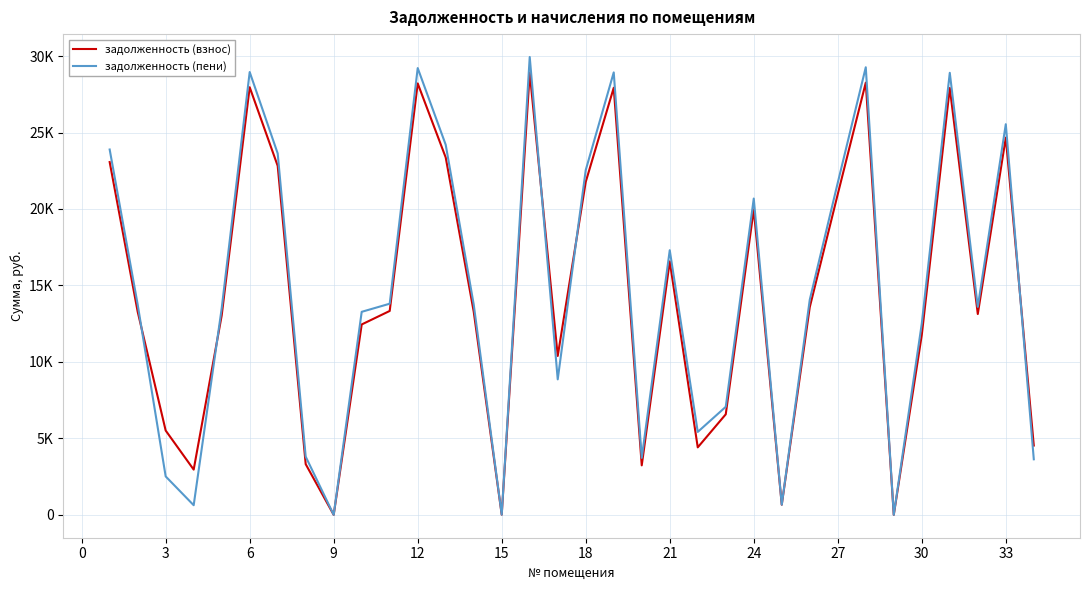

What are all the series names shown in the legend?

задолженность (взнос), задолженность (пени)